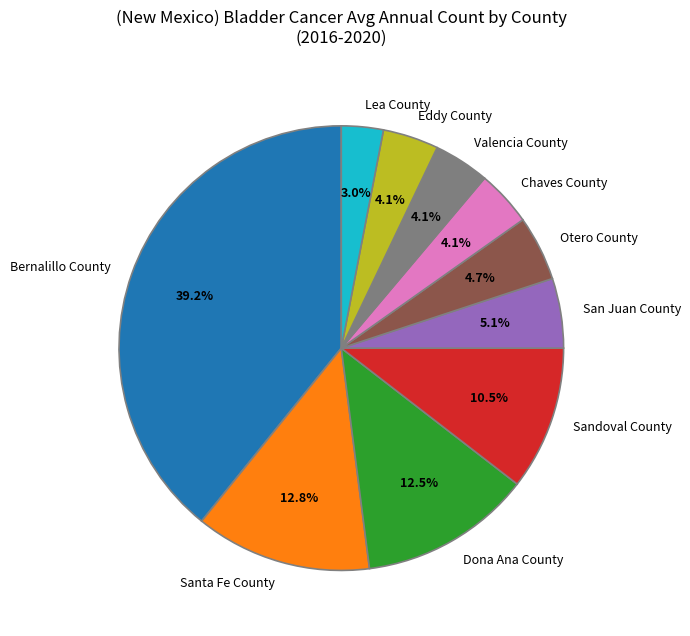

Is the sum of Otero County and San Juan County greater than half?

No